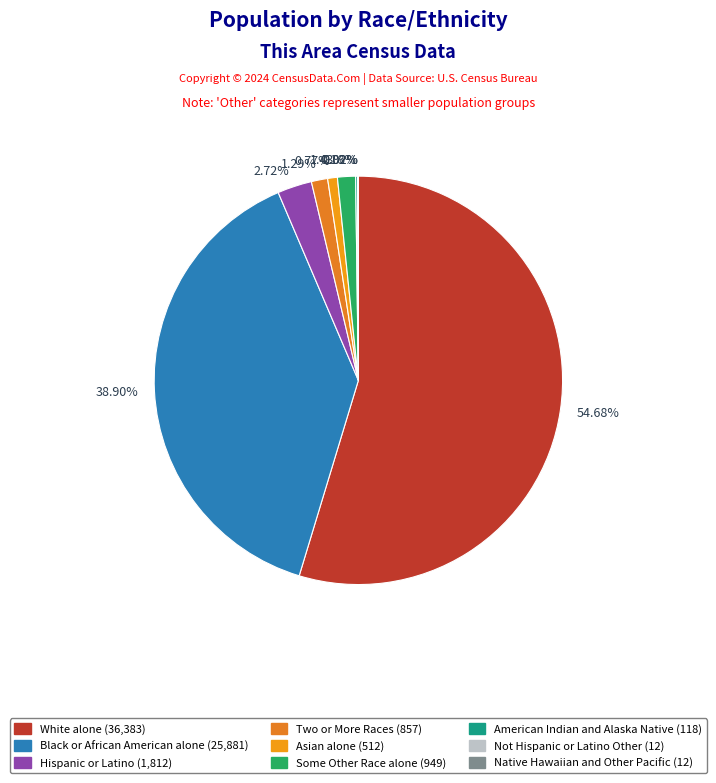

To the nearest percent, what is the average slice percentage?

11%